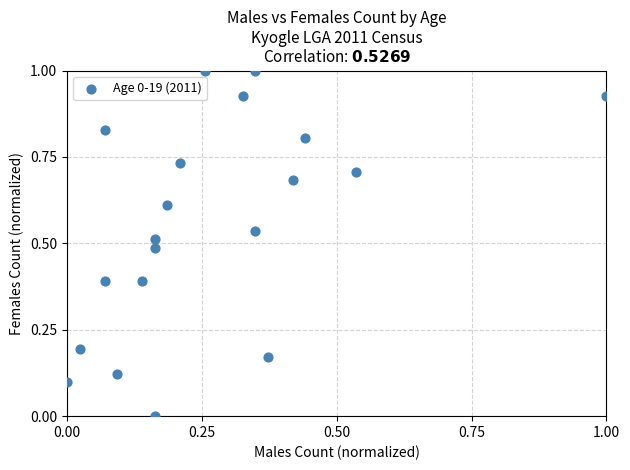

What is the range of Y values (max minus min)?

1.0